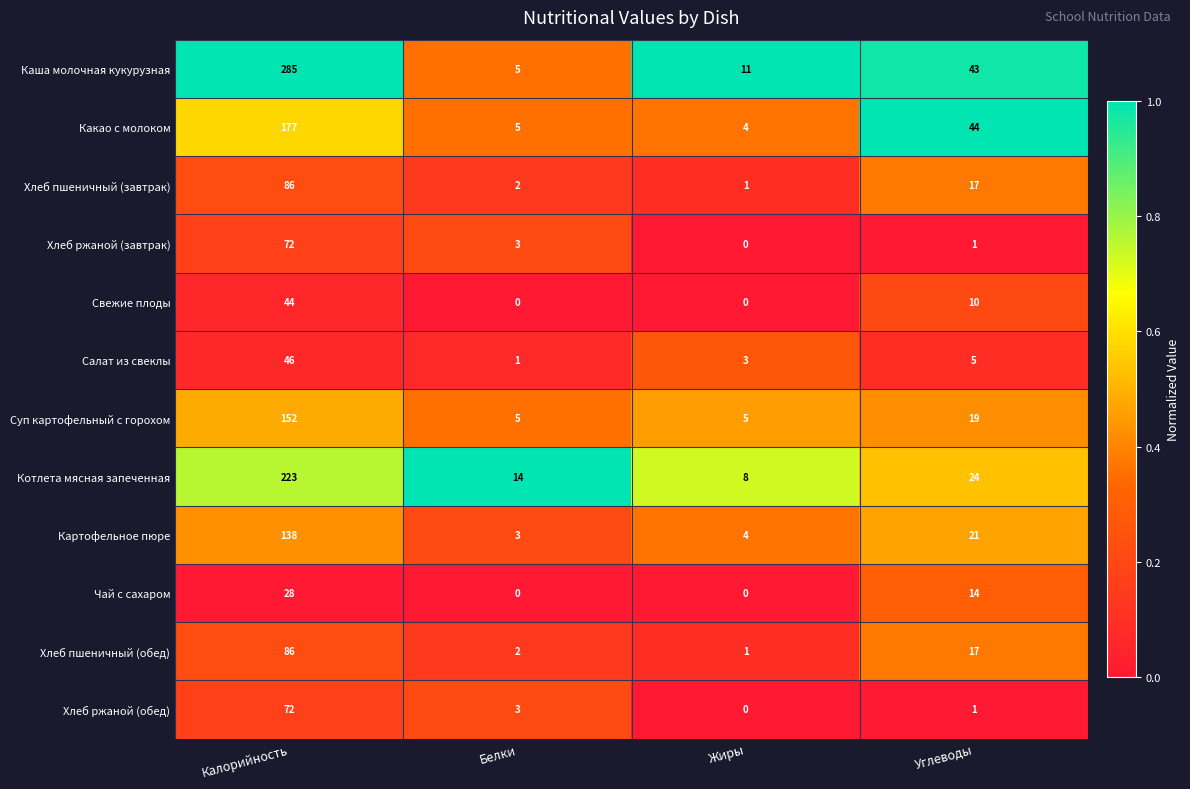

What is the difference between the Котлета мясная запеченная values at Углеводы and Белки?

10